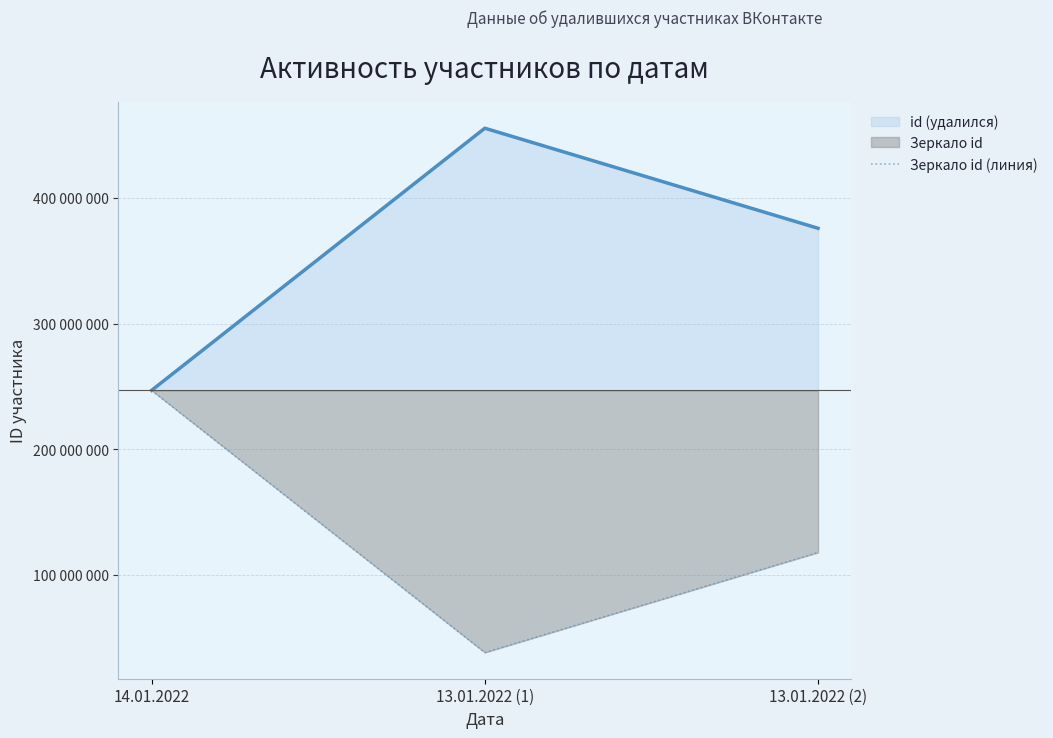

At how many categories does at least one series exceed 183016309?

3